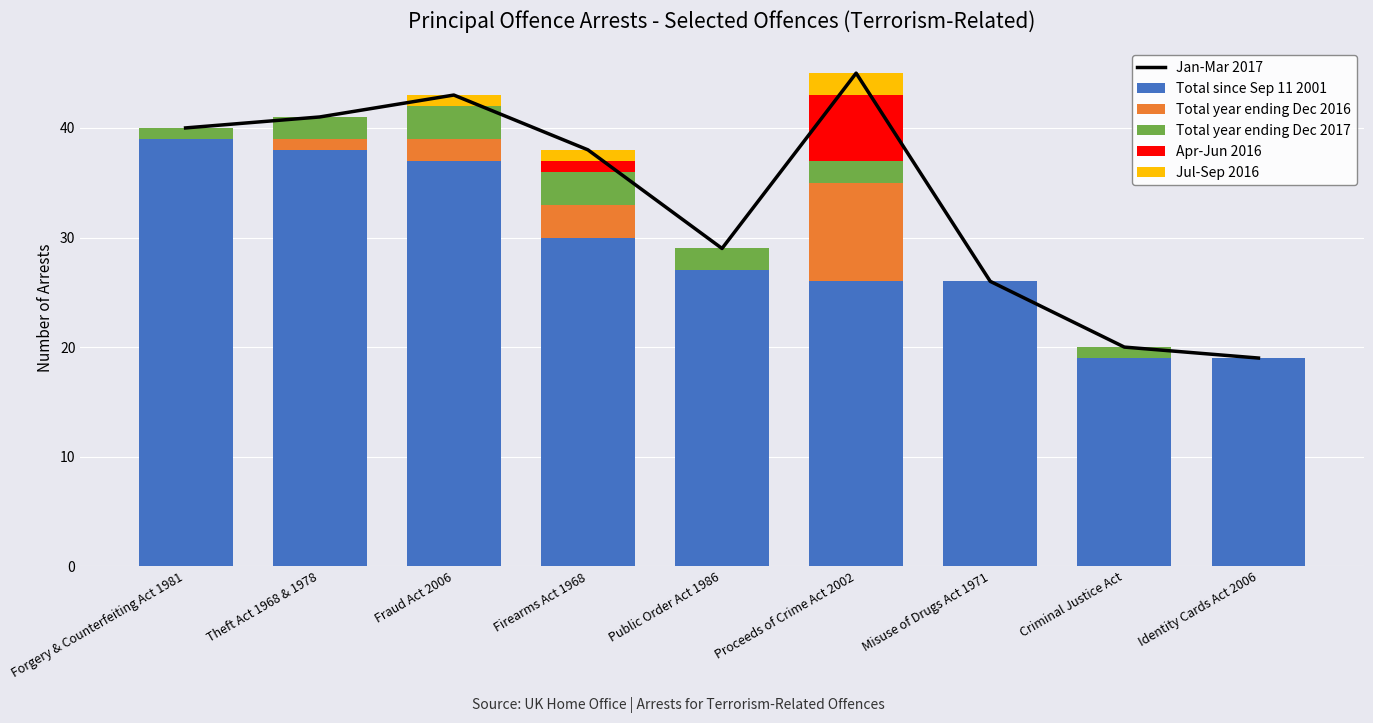

True or false: Total since Sep 11 2001 has a value of 19 at Identity Cards Act 2006.

True